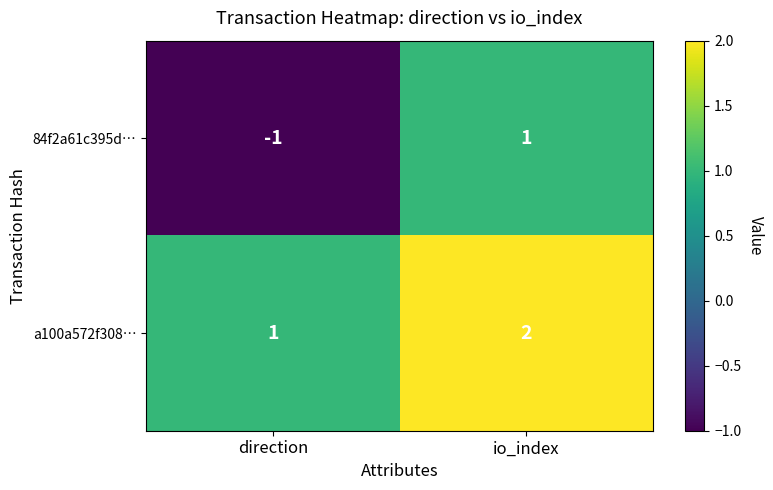

How many categories are shown in the chart?

2